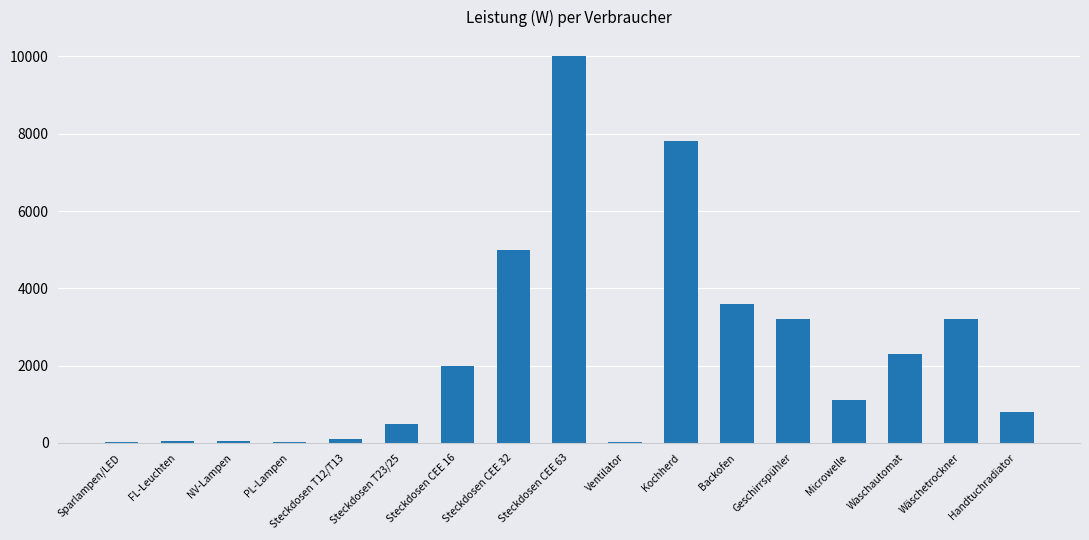

Between PL-Lampen and Kochherd, which is larger?

Kochherd